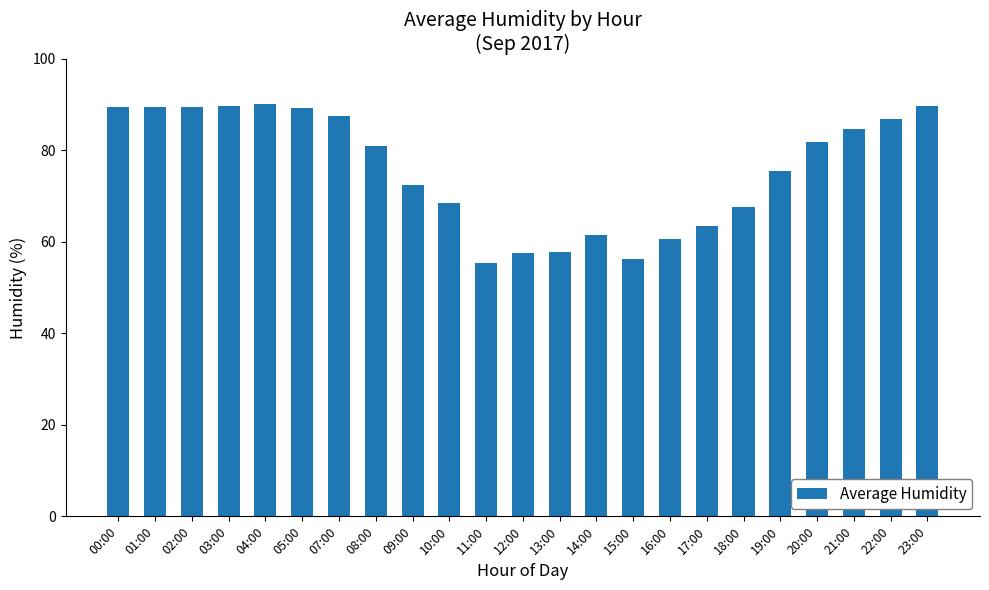

What is the sum of the values at 07:00 and 12:00?

144.9